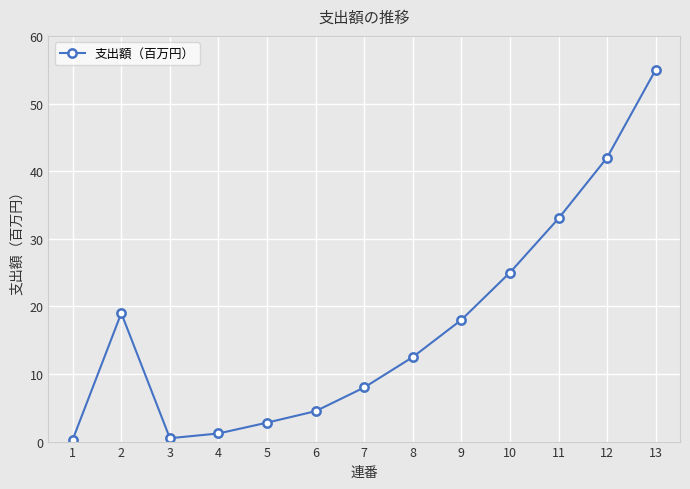

At which label is the value closest to 27?

10